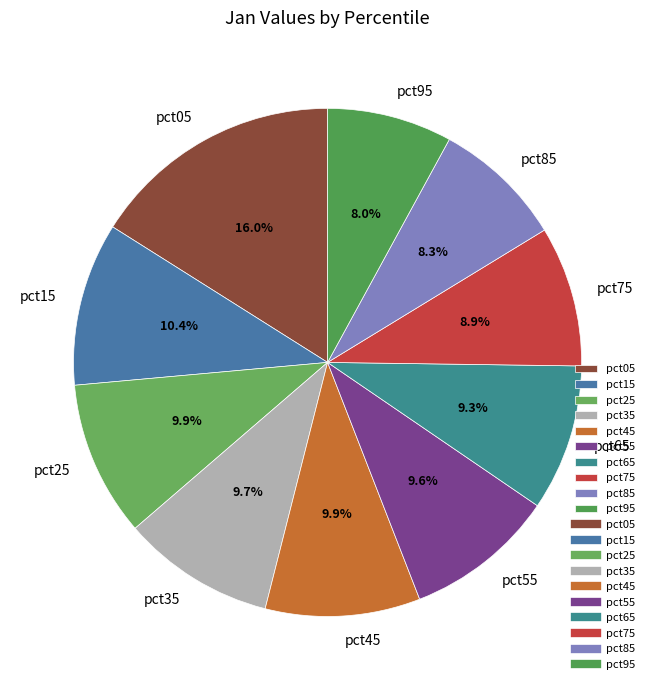

Combined, do pct45 and pct75 account for over 50%?

No